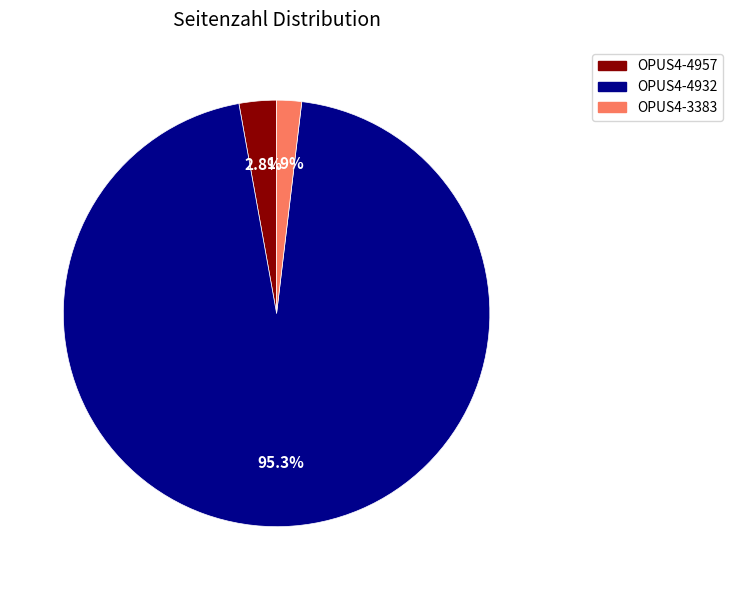

Does OPUS4-3383 account for over 50% of the chart?

No